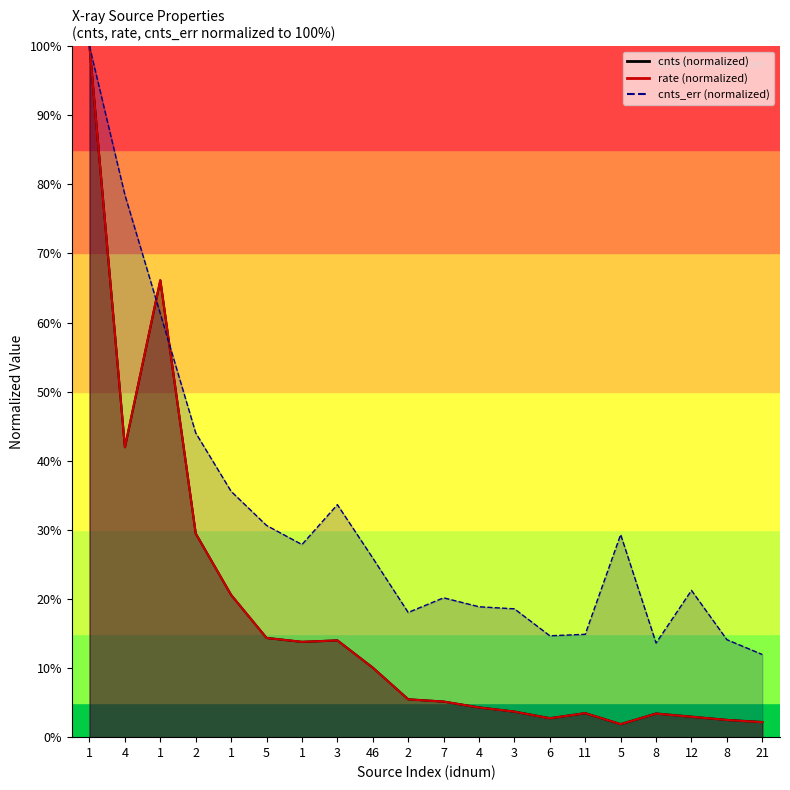

True or false: rate has a value of 3.5 at 11.

True